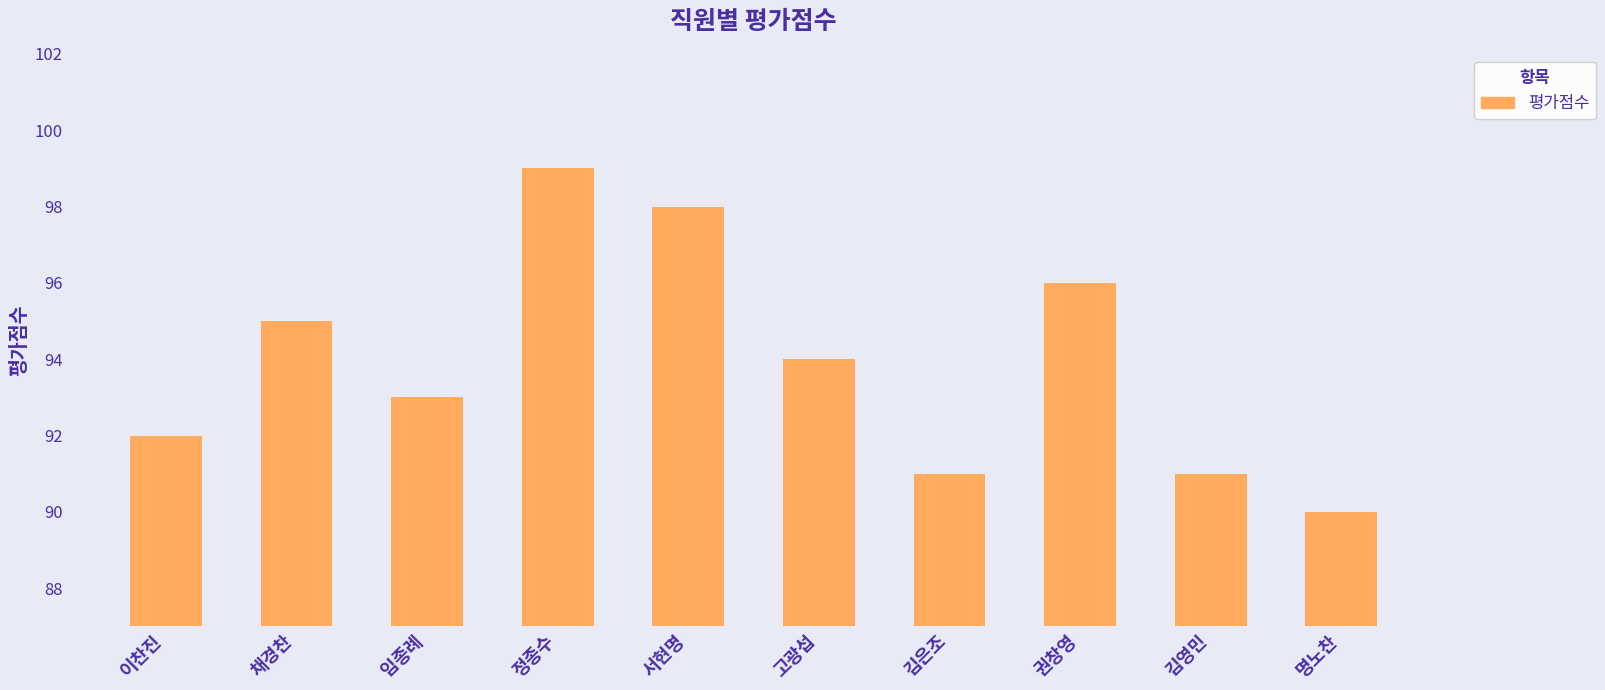

The chart shows a value of 33 at 김영민. True or false?

False